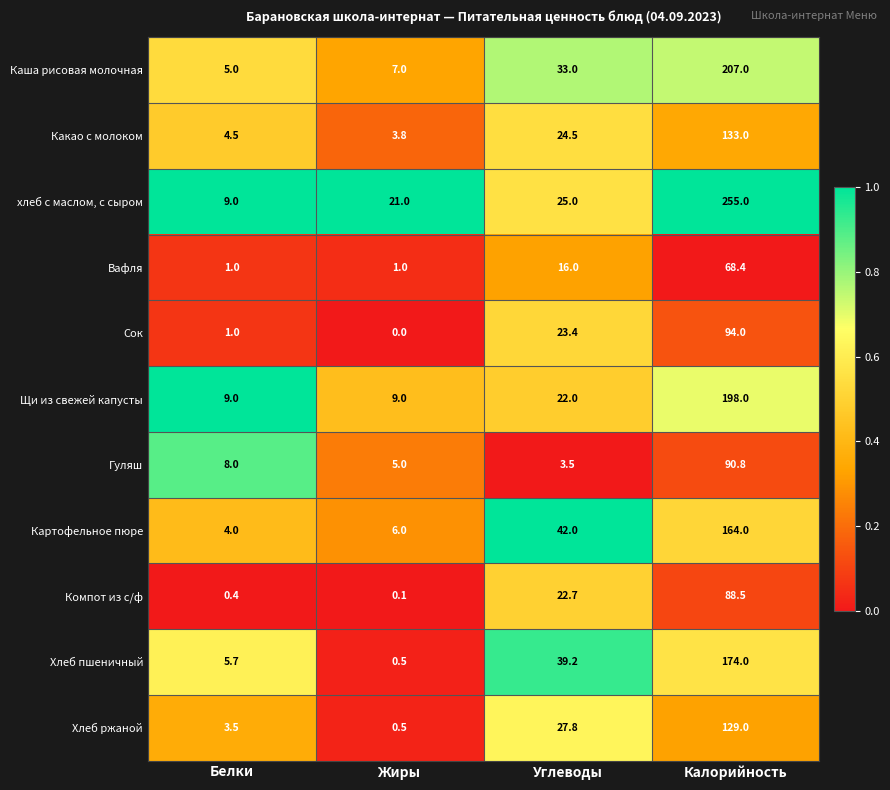

What is the difference between the second highest and minimum values in the Каша рисовая молочная series?

28.0